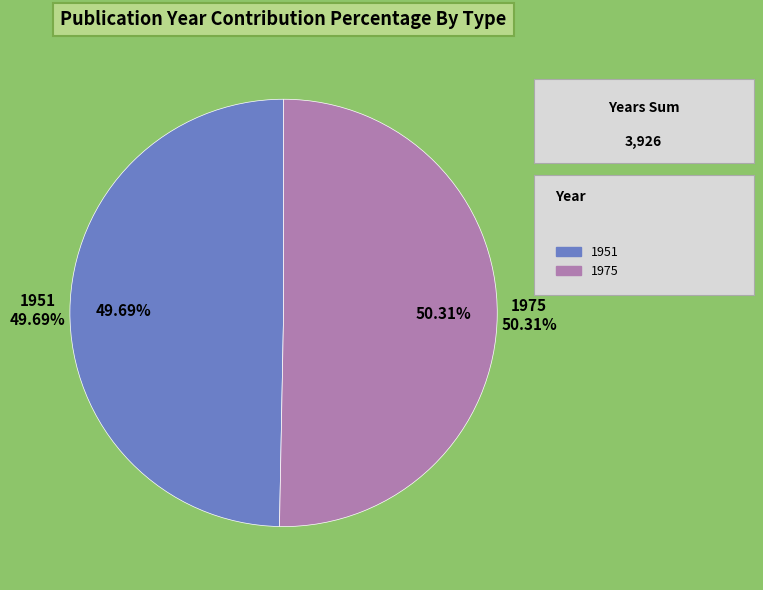

Is the sum of 1951 and 1975 greater than half?

Yes